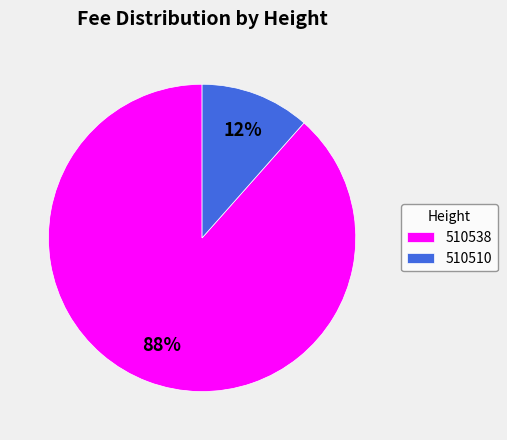

Is it true that 510510 is 12% of the pie?

True